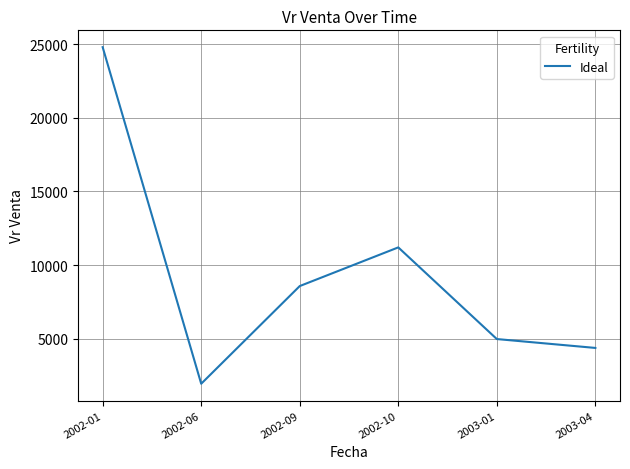

At which category does the chart reach its peak across all series?

2002-01